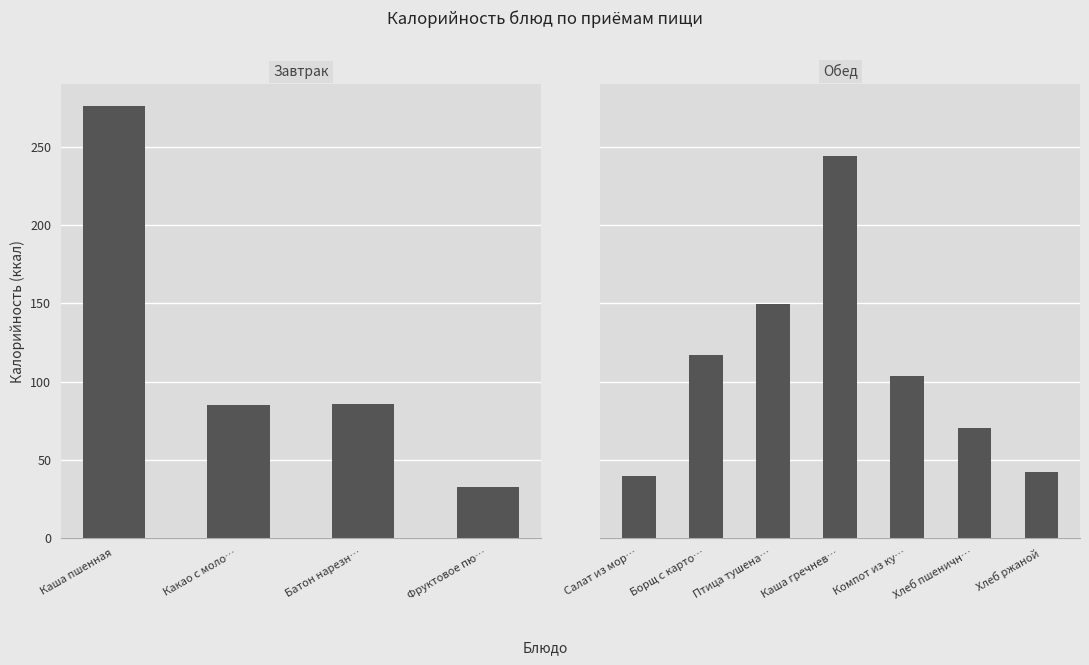

How many data points are less than 85?

4